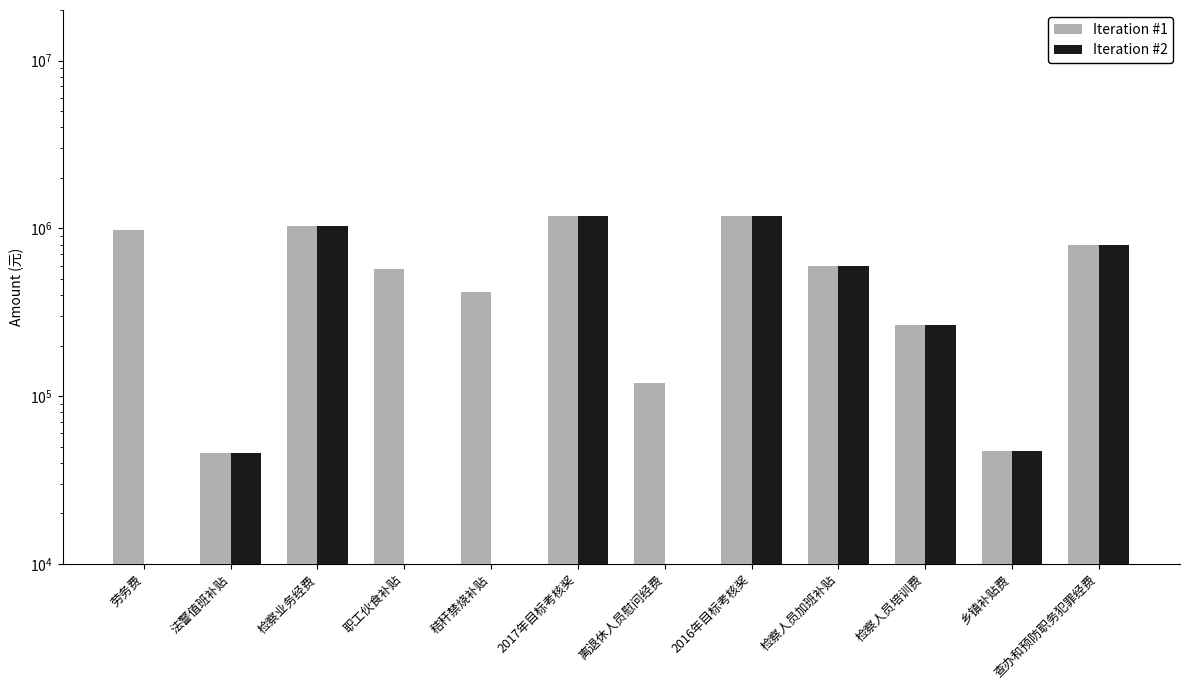

What is the difference between the highest and lowest values at 劳务费?

980000